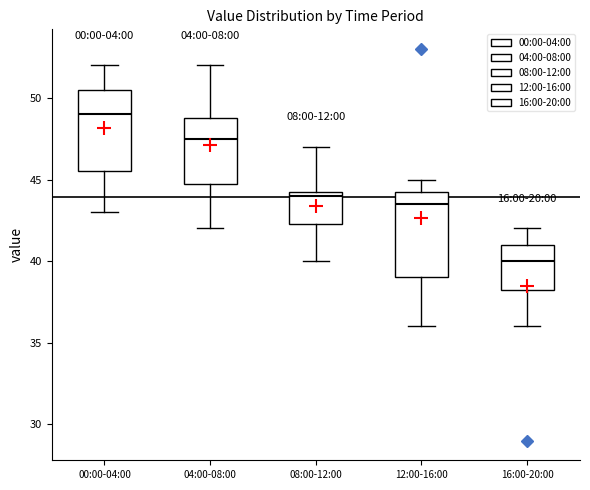

Reading left to right, read every box against the y-axis: the position of its median line, the range the box covers, and the ends of its whiskers. The values are not printed on the chart, so give them approximately, as read against the axis.

00:00-04:00: median 49.0, box 45.5 to 50.5, whiskers 43.0 to 52.0
04:00-08:00: median 47.5, box 45.0 to 49.0, whiskers 42.0 to 52.0
08:00-12:00: median 44.0, box 42.5 to 44.5, whiskers 40.0 to 47.0
12:00-16:00: median 43.5, box 39.0 to 44.5, whiskers 36.0 to 45.0
16:00-20:00: median 40.0, box 38.5 to 41.0, whiskers 36.0 to 42.0